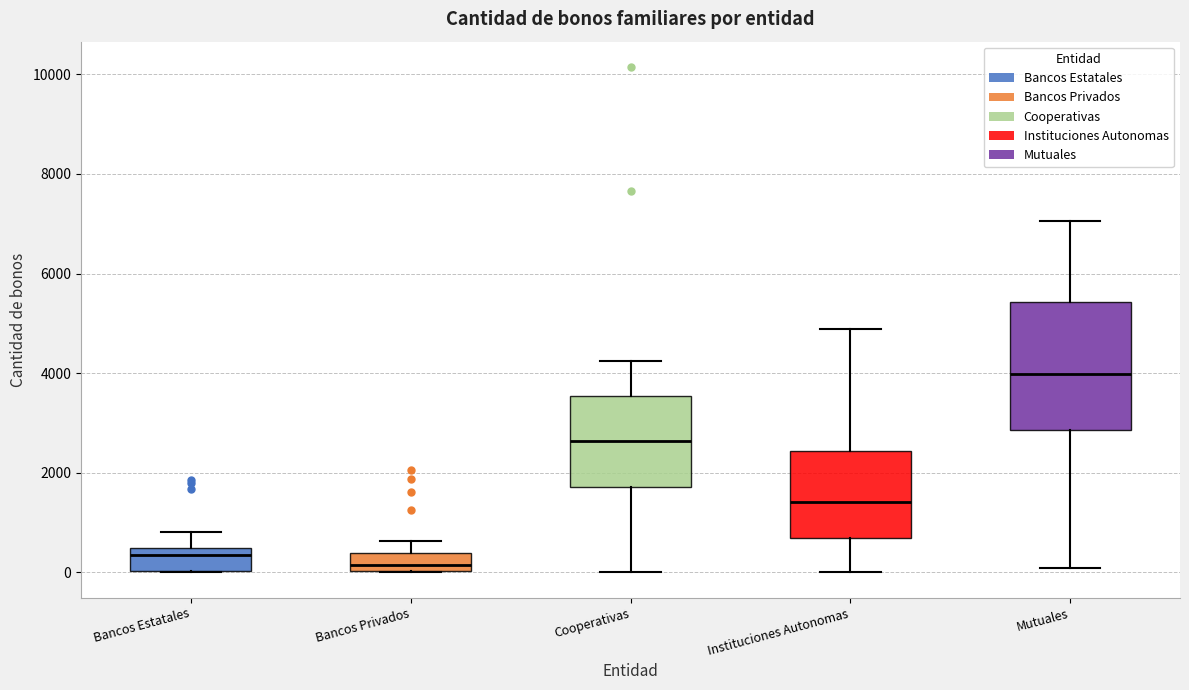

Where does the upper whisker of the box for Instituciones Autonomas end on the y-axis? The values are not printed on the chart, so give them approximately, as read against the axis.

4800